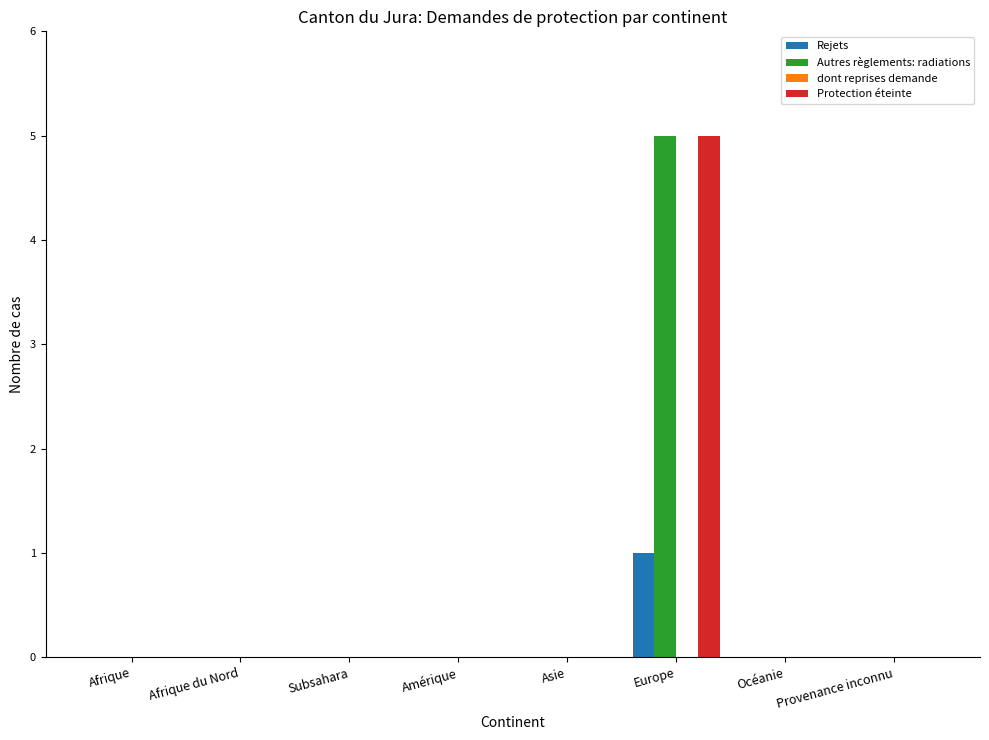

At which label does Autres règlements: radiations reach its peak?

Europe